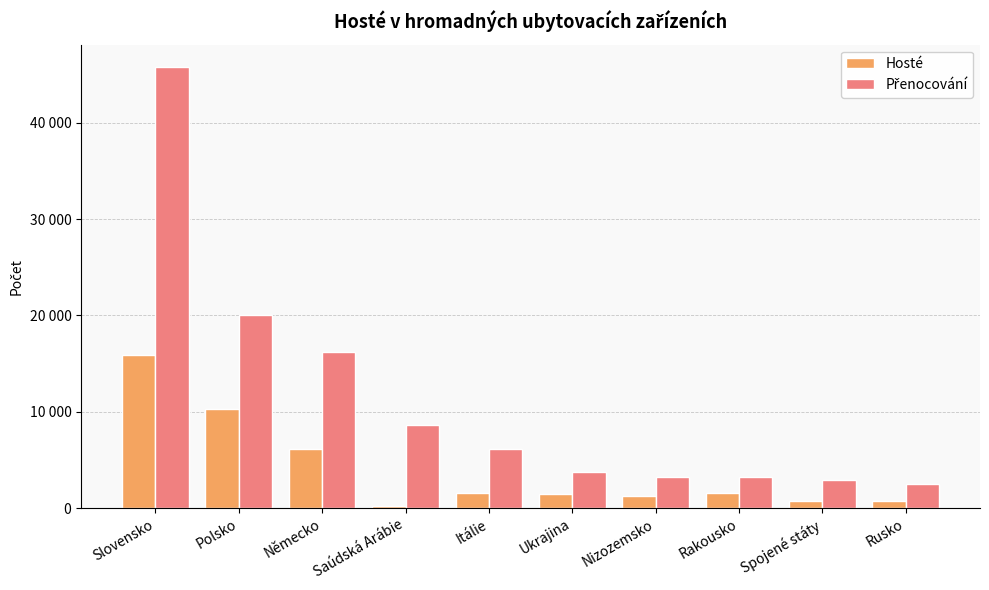

What is the average value of the Hosté series?

3993